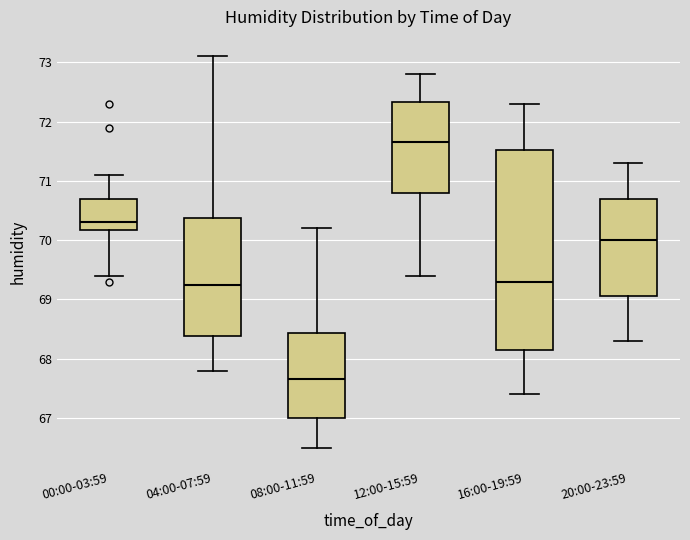

Which box is the tallest, from its lower edge to its upper edge?

16:00-19:59